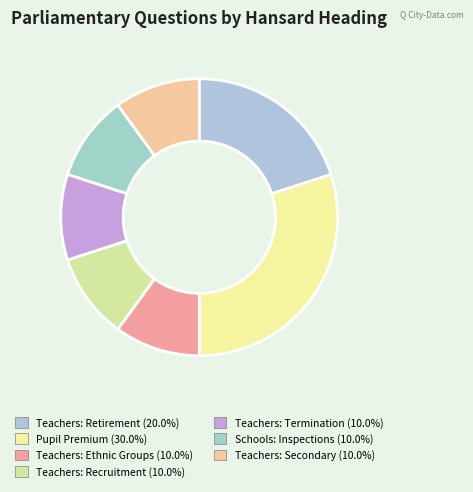

Count the number of slices in the pie.

7